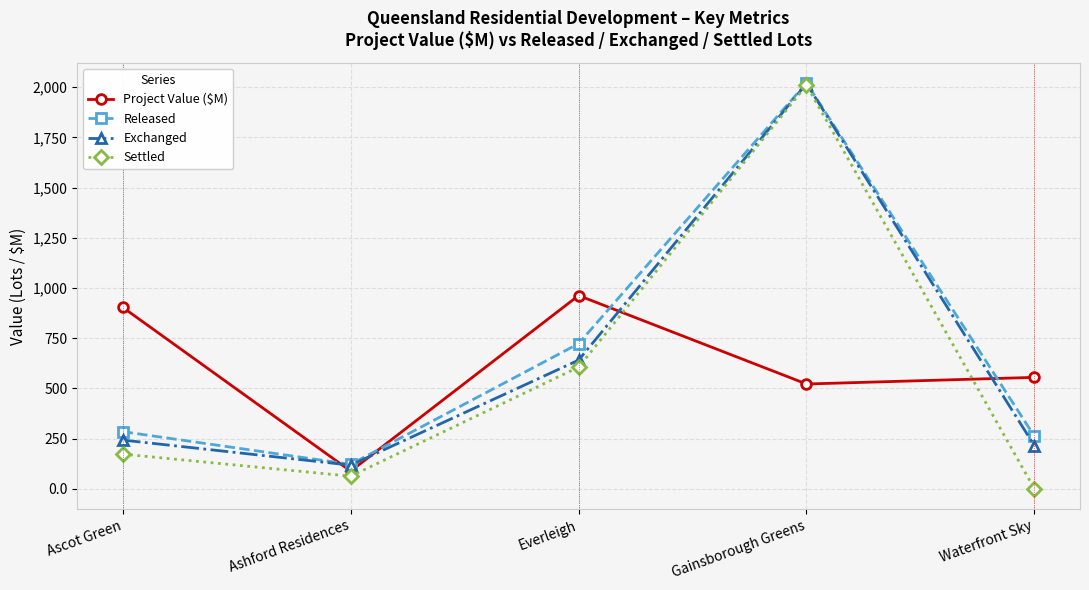

Is it true that Exchanged equals 284.2 at Waterfront Sky?

False